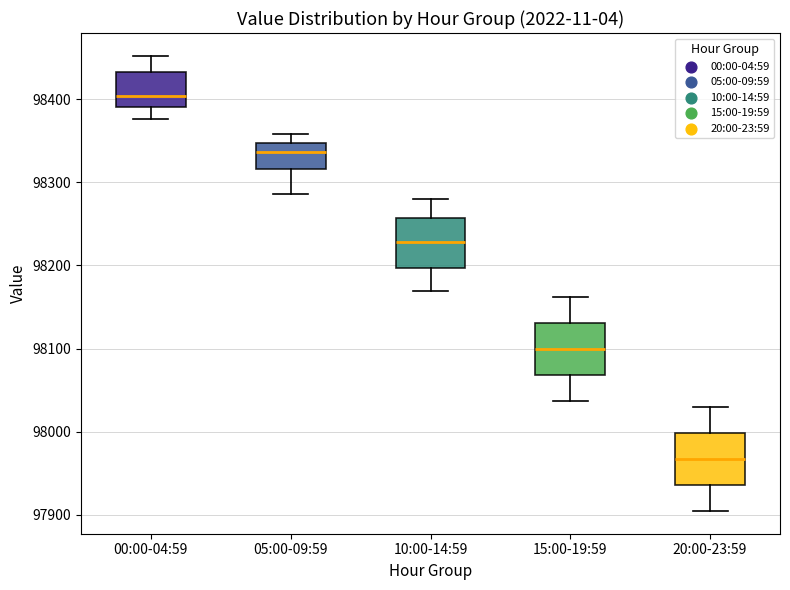

Reading left to right, read every box against the y-axis: the position of its median line, the range the box covers, and the ends of its whiskers. The values are not printed on the chart, so give them approximately, as read against the axis.

00:00-04:59: median 98400, box 98390 to 98430, whiskers 98380 to 98450
05:00-09:59: median 98340, box 98320 to 98350, whiskers 98290 to 98360
10:00-14:59: median 98230, box 98200 to 98260, whiskers 98170 to 98280
15:00-19:59: median 98100, box 98070 to 98130, whiskers 98040 to 98160
20:00-23:59: median 97970, box 97940 to 98000, whiskers 97900 to 98030